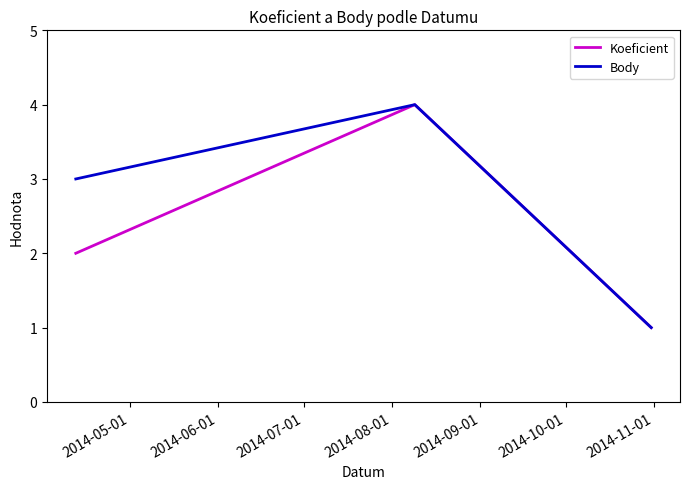

Reading left to right, transcribe all the data shown in this chart.

Koeficient: 2	4	1
Body: 3	4	1